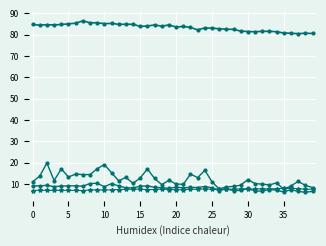

Count the number of data series in this chart.

4